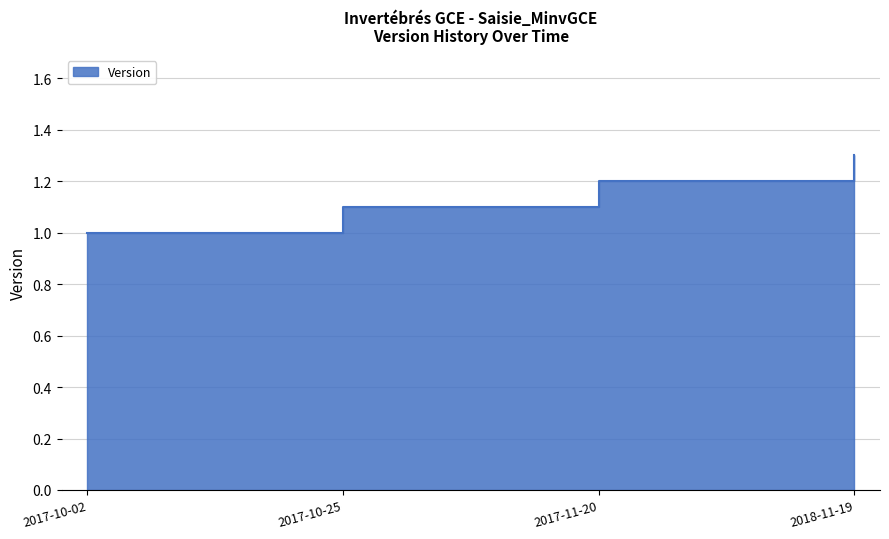

Which category has the lowest value across all series?

2017-10-02